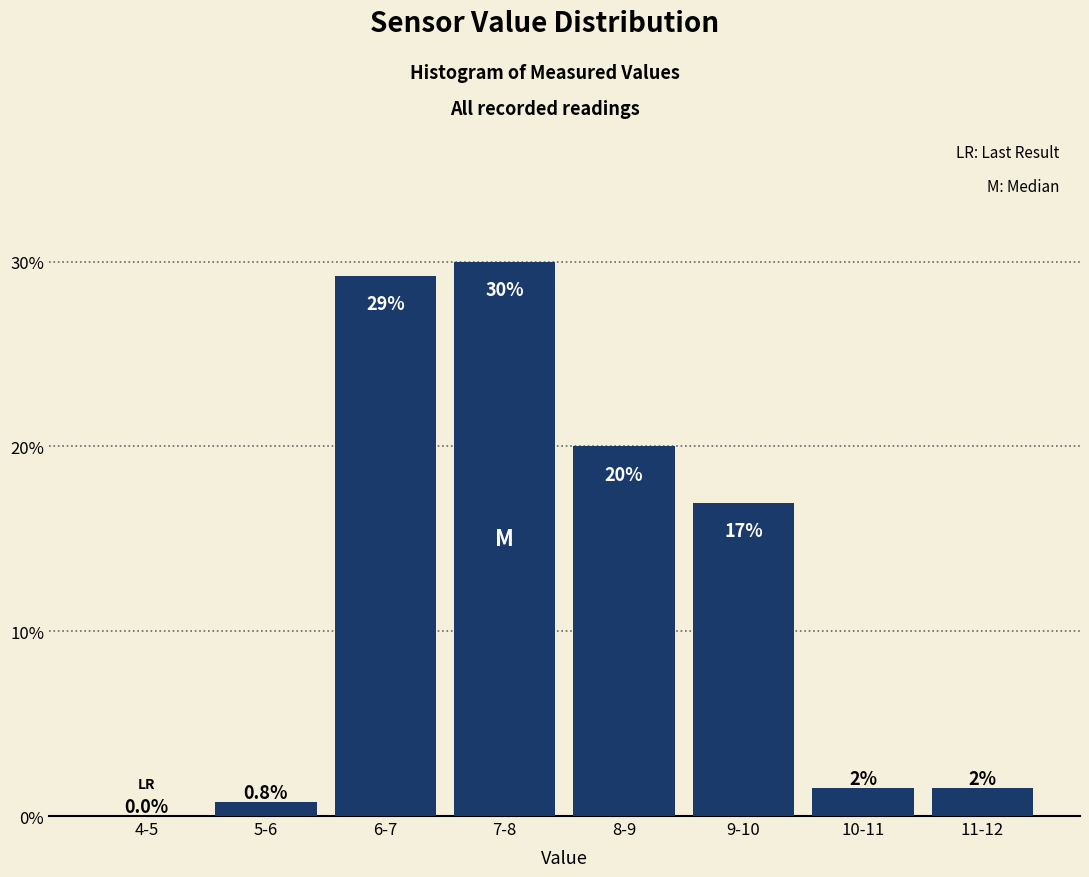

Is it true that the value at 6-7 is 29.2?

True